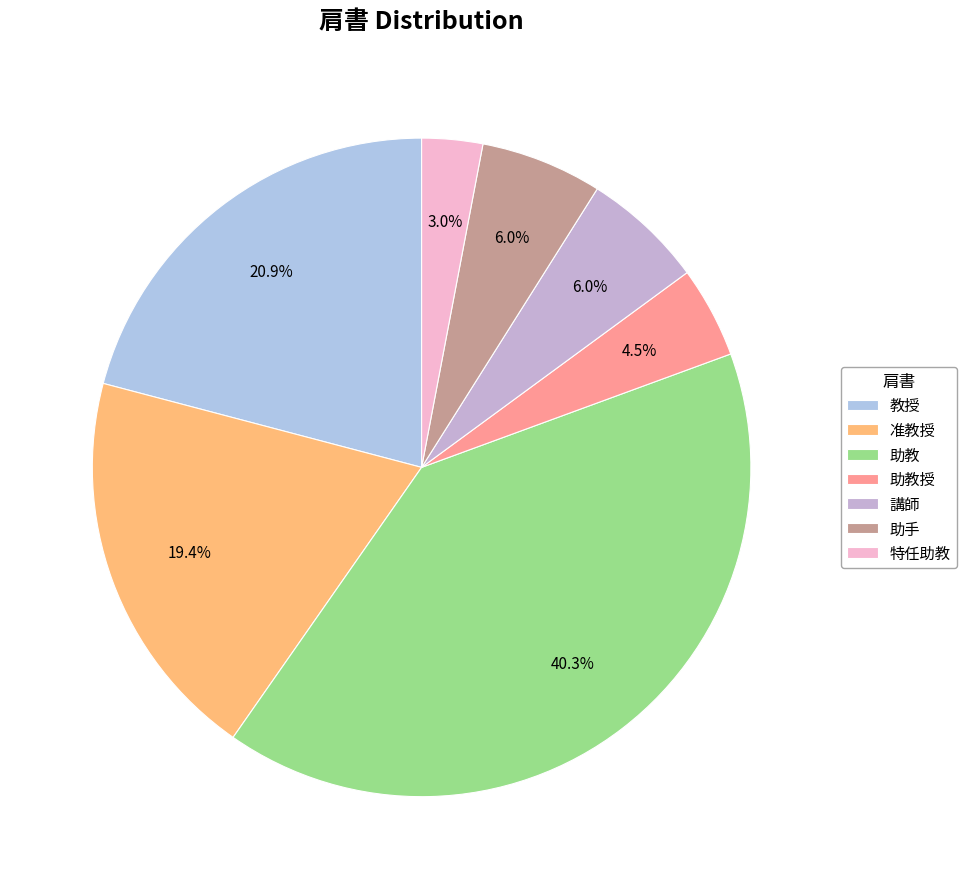

What is the ratio of the value at 助手 to the value at 助教?

0.1